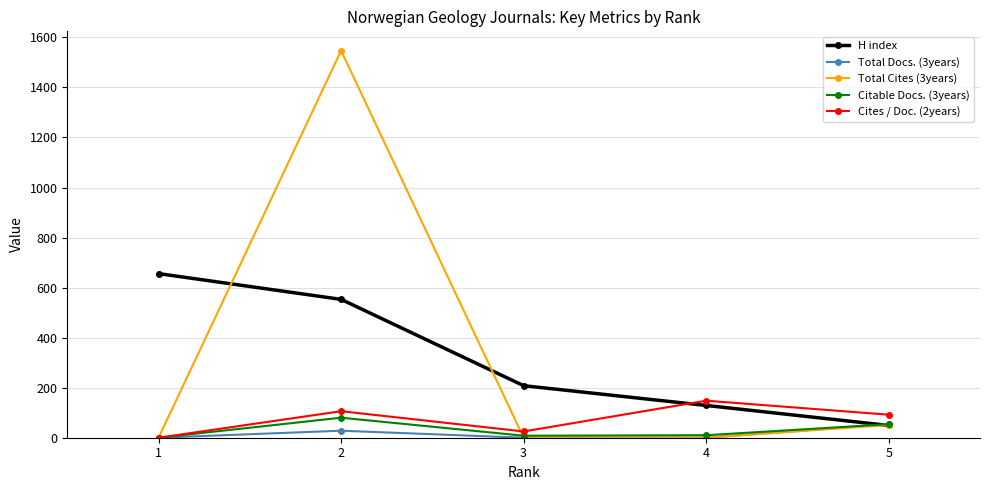

List the labels in order of H index value, smallest first.

5, 4, 3, 2, 1